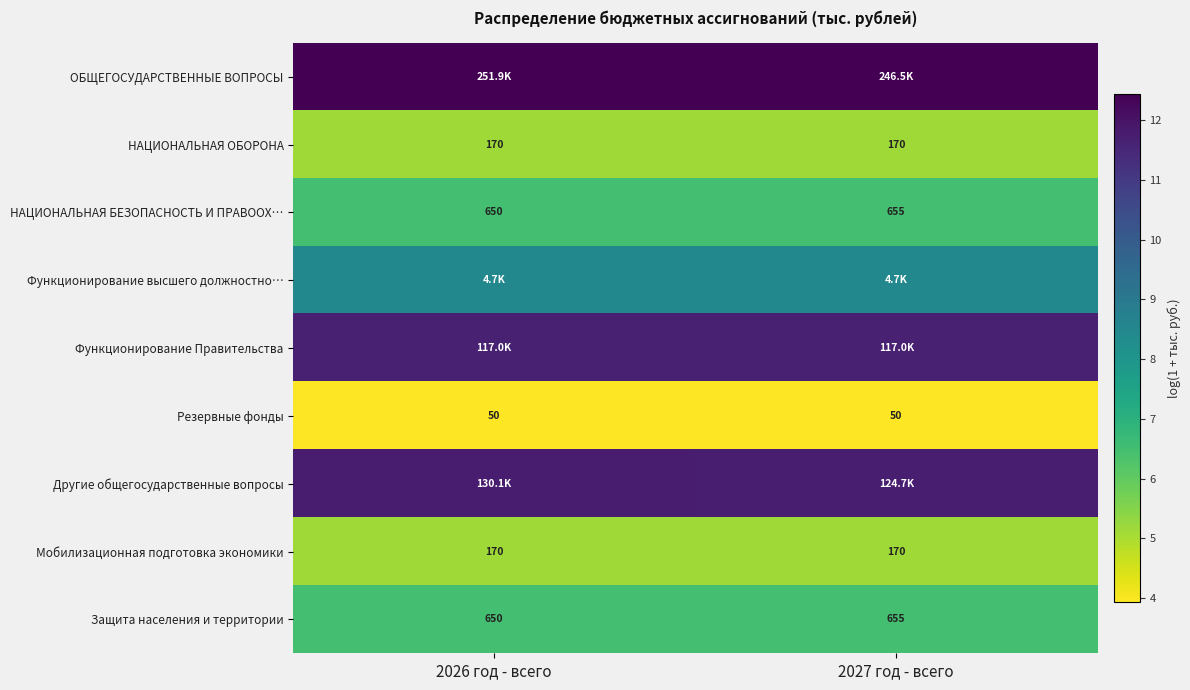

Is the value of Резервные фонды at 2026 год - всего greater than the value of НАЦИОНАЛЬНАЯ БЕЗОПАСНОСТЬ И ПРАВООХ… at 2027 год - всего?

No